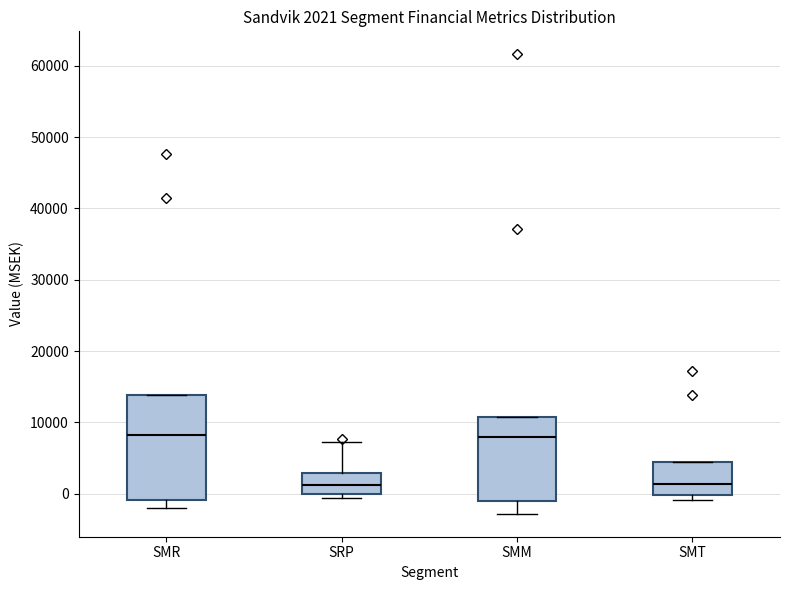

Comparing the boxes themselves (not the whiskers), which one is the tallest?

SMR